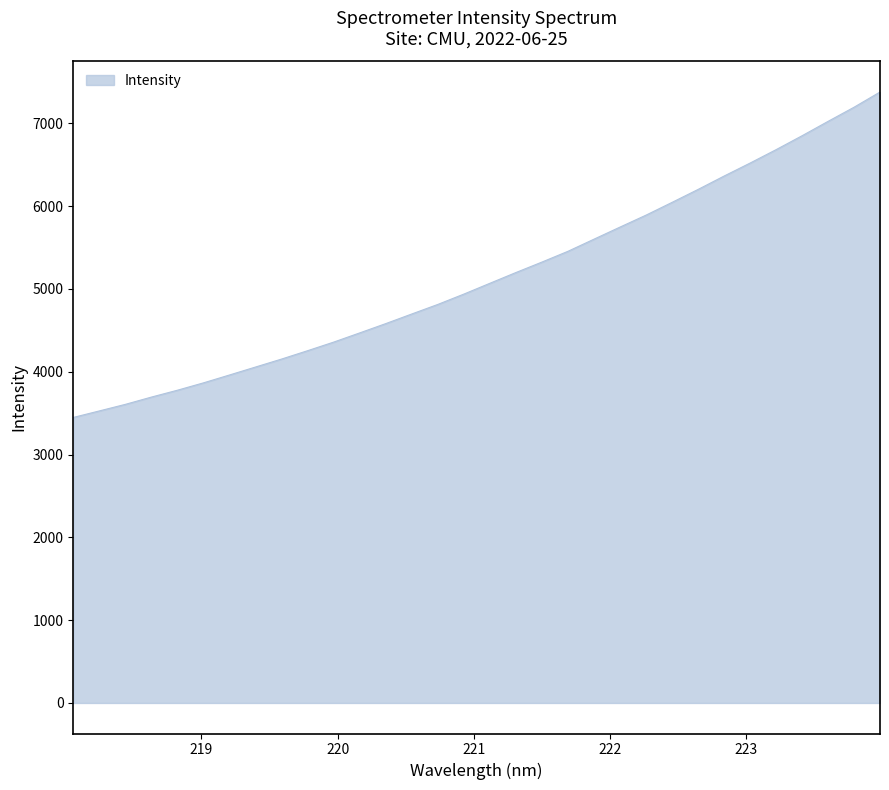

Reading left to right, extract all data points from this chart.

3448.3	3526.9	3606.3	3694.2	3777.2	3866.1	3961.3	4057.4	4153.7	4254.7	4358.4	4469.4	4581.7	4698.0	4813.3	4938.1	5068.7	5198.4	5324.7	5454.8	5601.2	5747.1	5891.4	6045.4	6201.6	6363.2	6520.0	6681.9	6850.1	7023.7	7194.5	7378.4